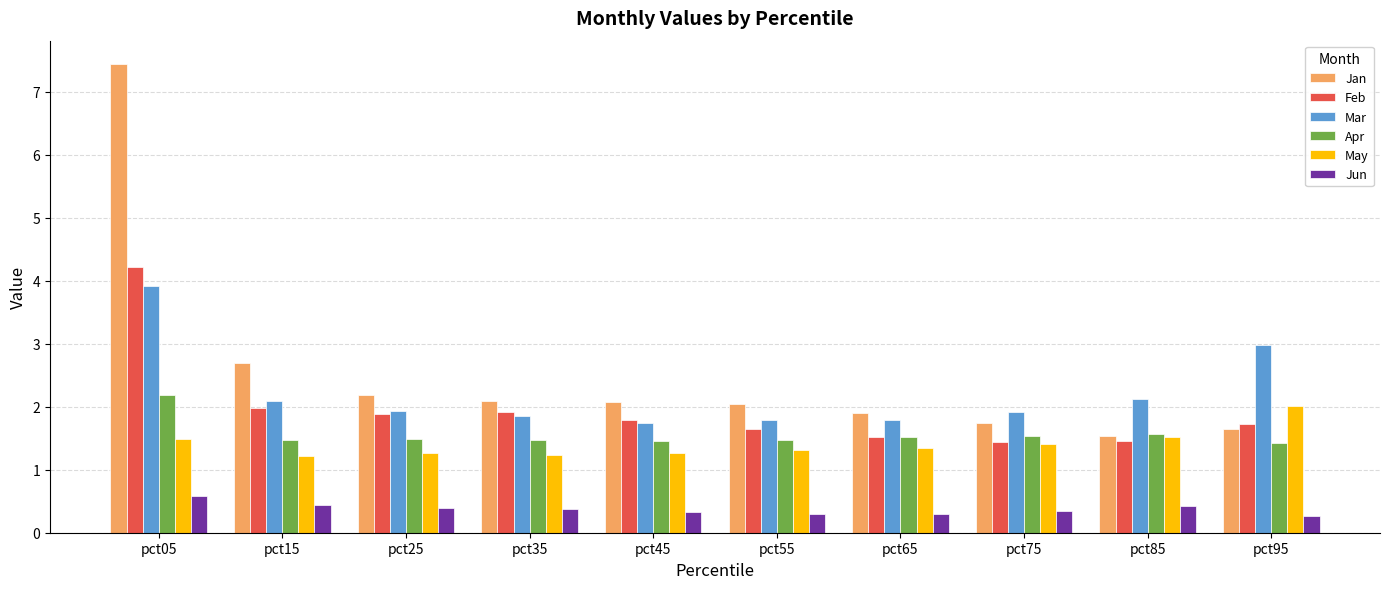

What is the difference between the maximum and minimum values in the Jan series?

5.9